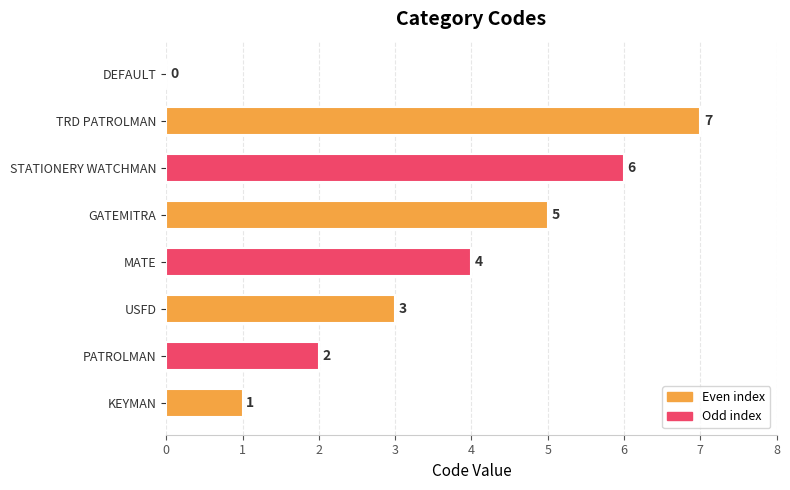

True or false: the data shows 2 at TRD PATROLMAN.

False